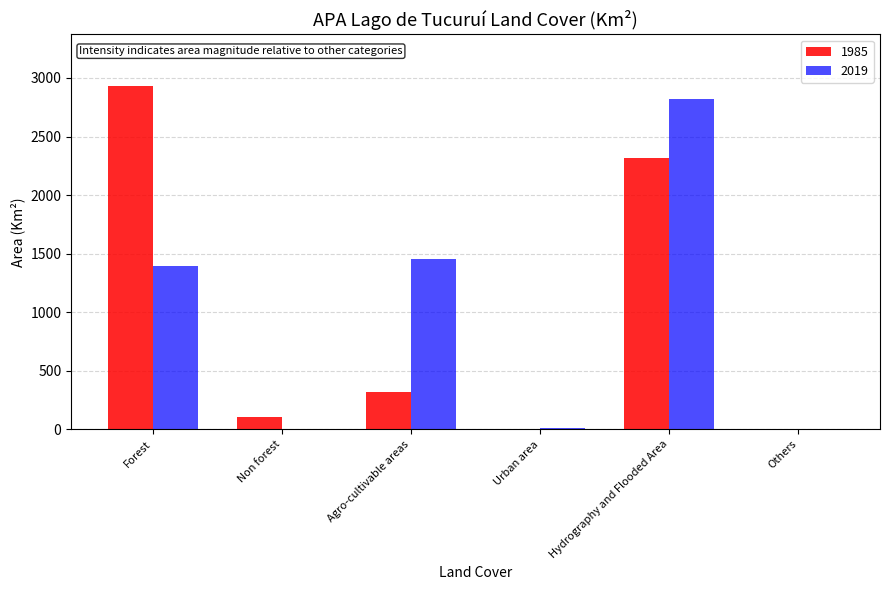

What is the spread (max minus min) of values at Urban area?

4.5